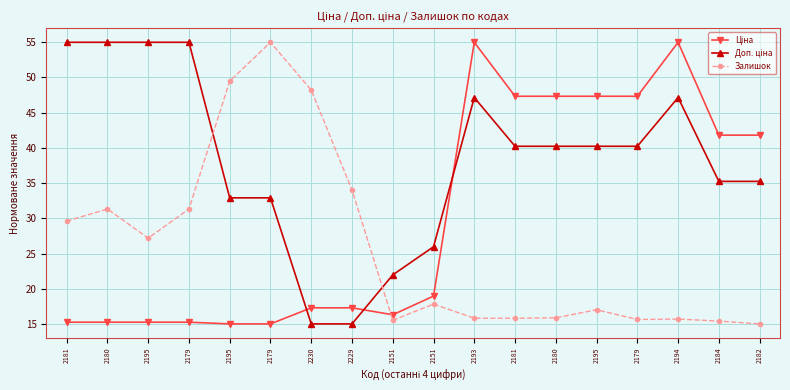

How many lines are shown in the chart?

3